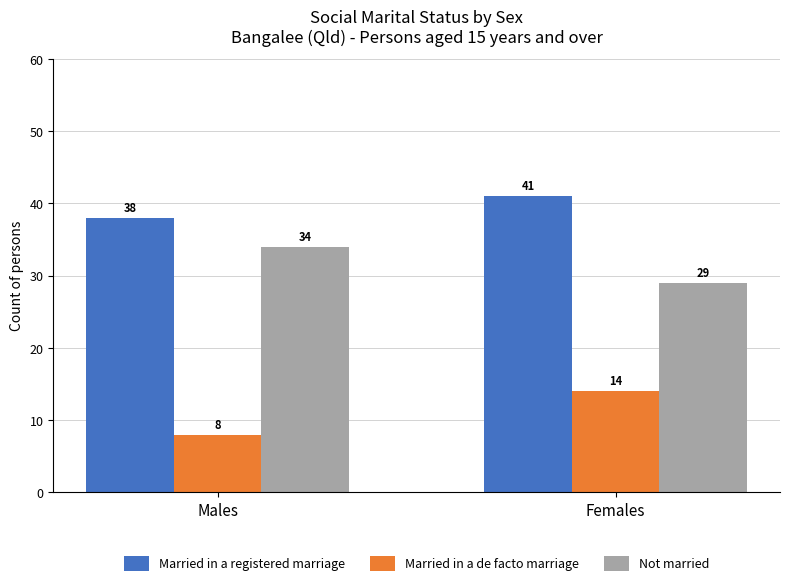

Which category has the lowest value in the Married in a de facto marriage series?

Males